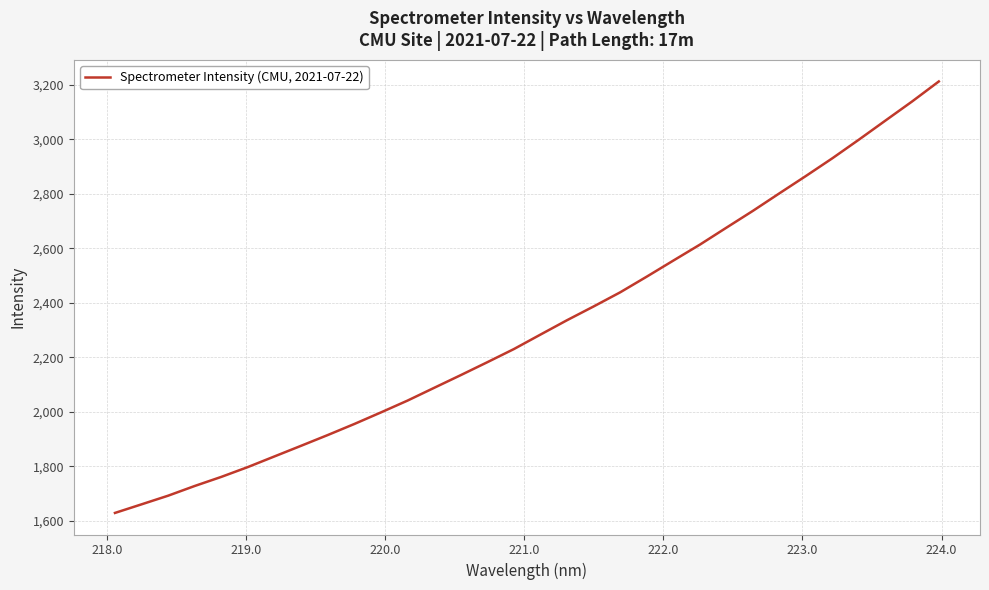

What is the greatest value displayed?

3212.6